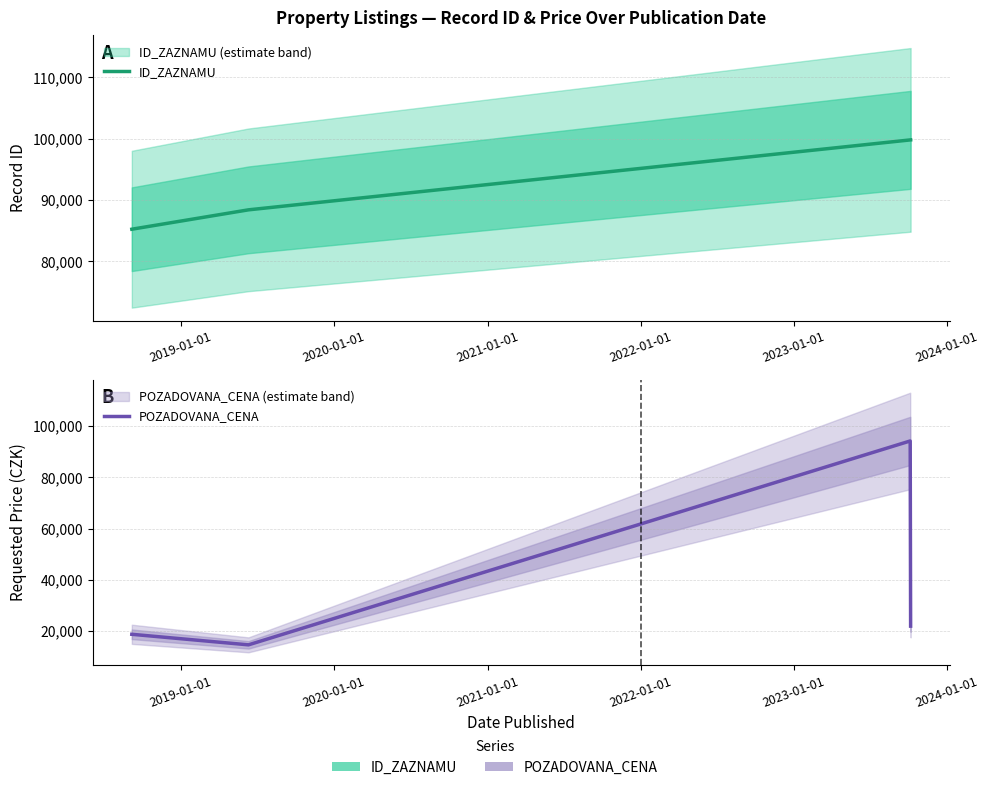

Rank the series at 2021-01-01 from highest to lowest value.

ID_ZAZNAMU, POZADOVANA_CENA